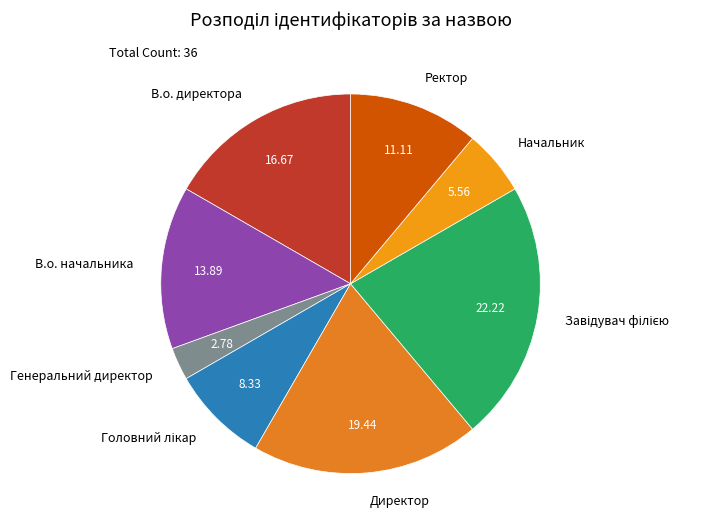

Is there a majority slice in this chart?

No